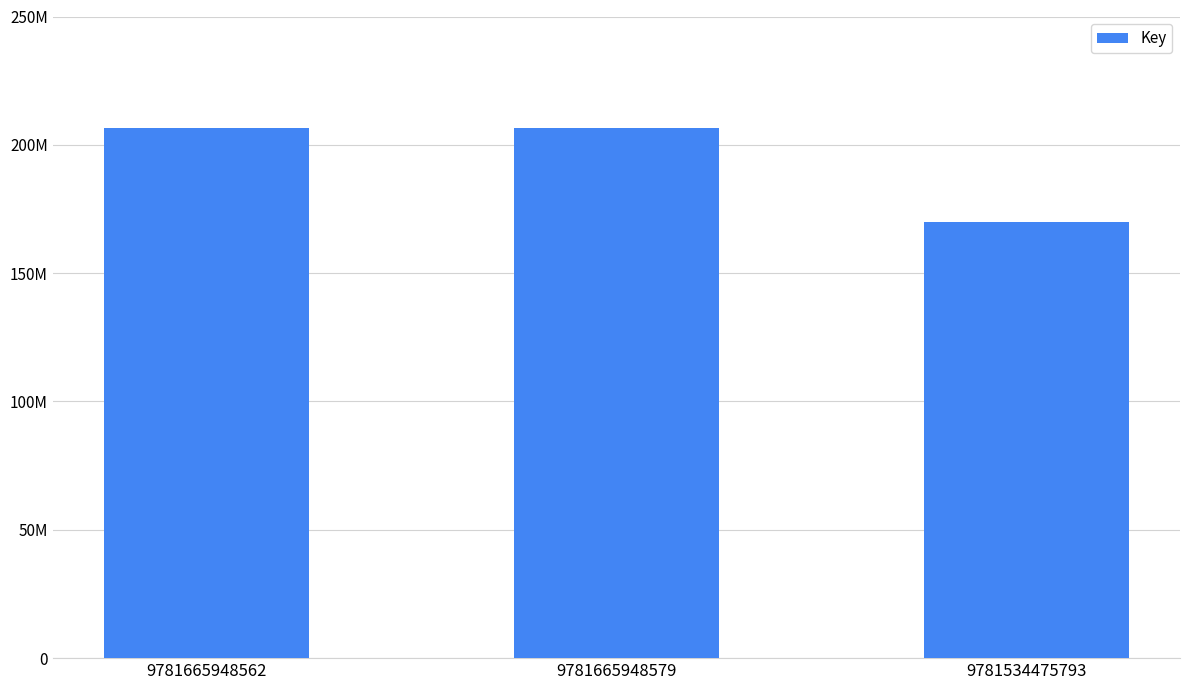

Does the chart contain any negative values?

No